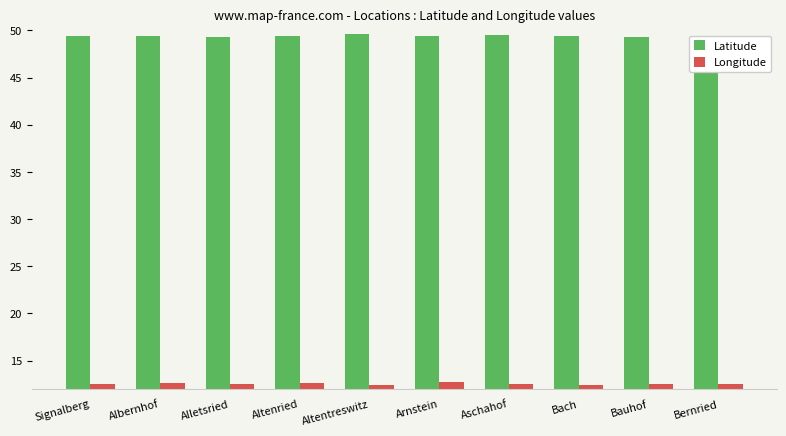

What is the difference between the maximum and minimum values in the Latitude series?

0.3